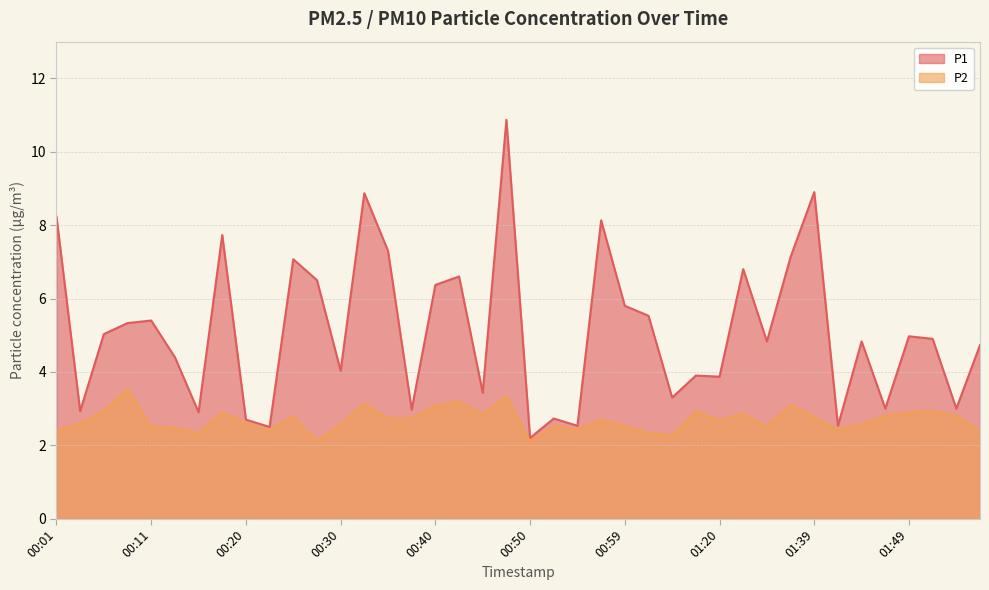

How many lines are shown in the chart?

2